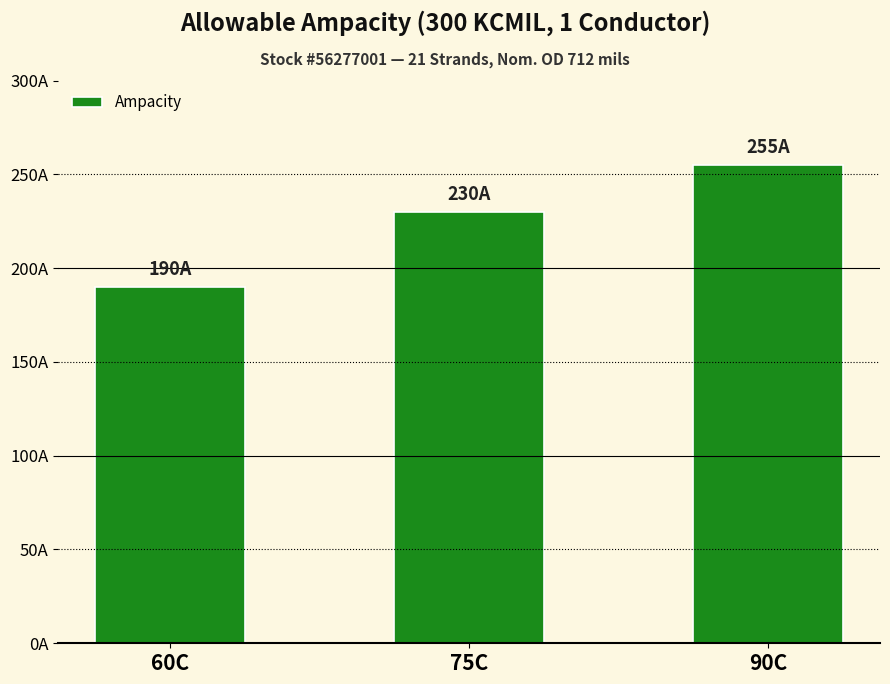

At which label is the value closest to 222?

75C